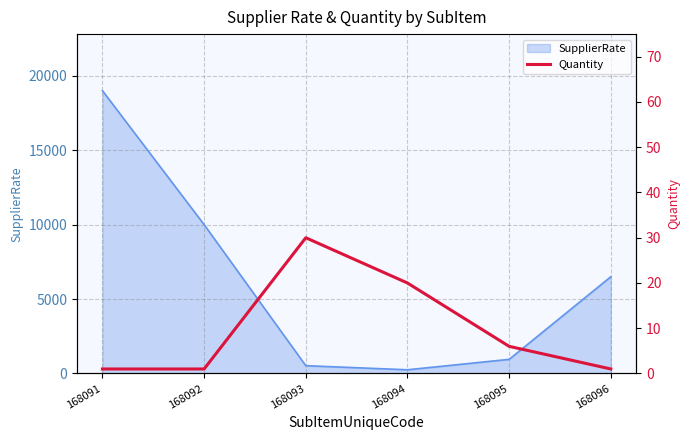

The value at 168094 is 29. True or false?

False